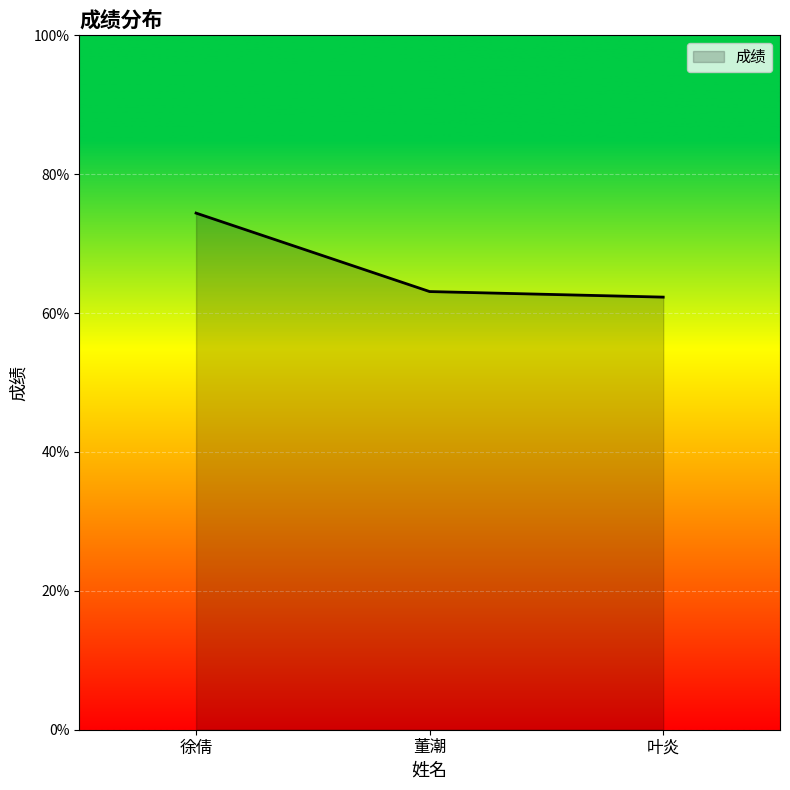

Reading left to right, transcribe all the data shown in this chart.

徐倩=74.4	董潮=63.1	叶炎=62.3